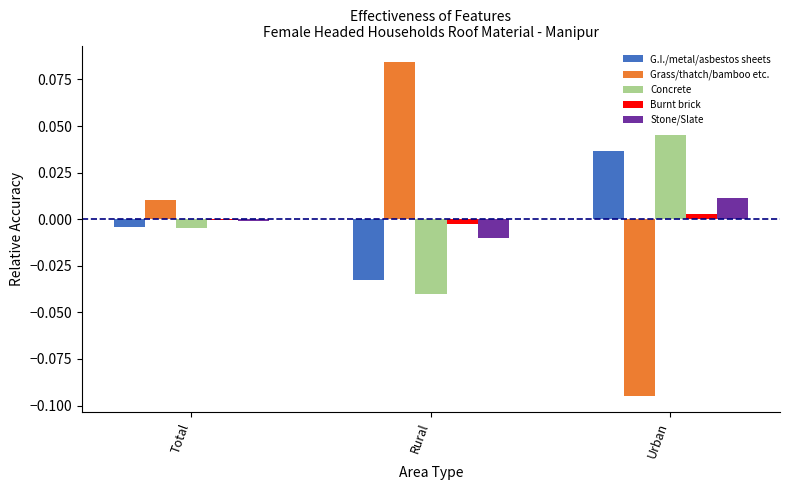

Which series has the largest range (max minus min)?

Grass/thatch/bamboo etc.